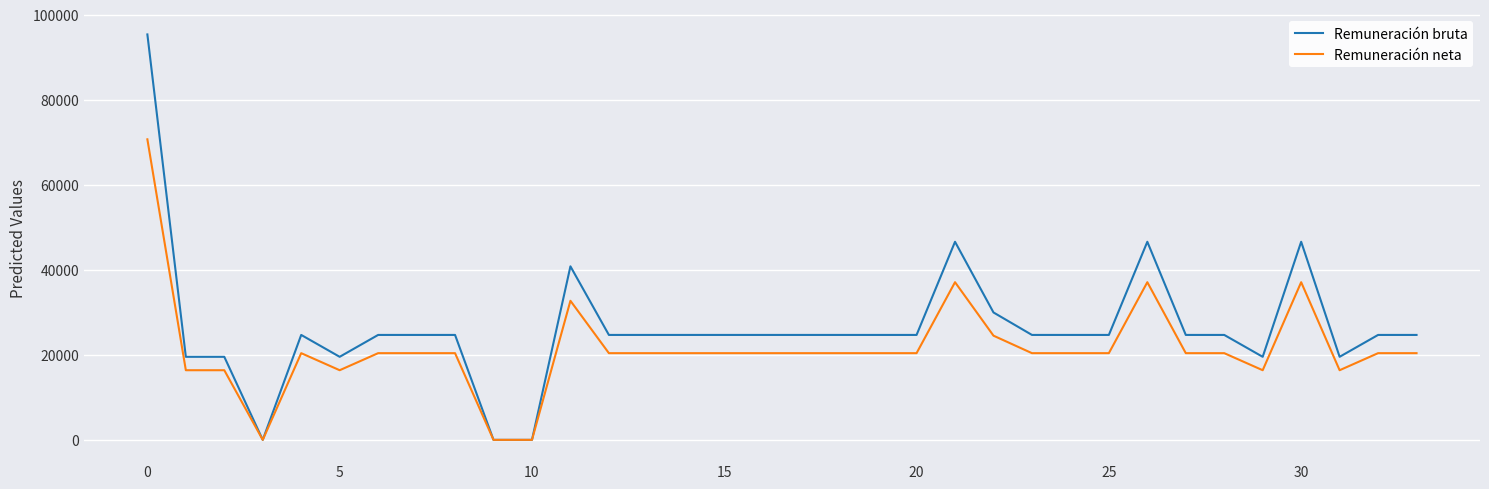

What is the greatest value displayed?

95327.0